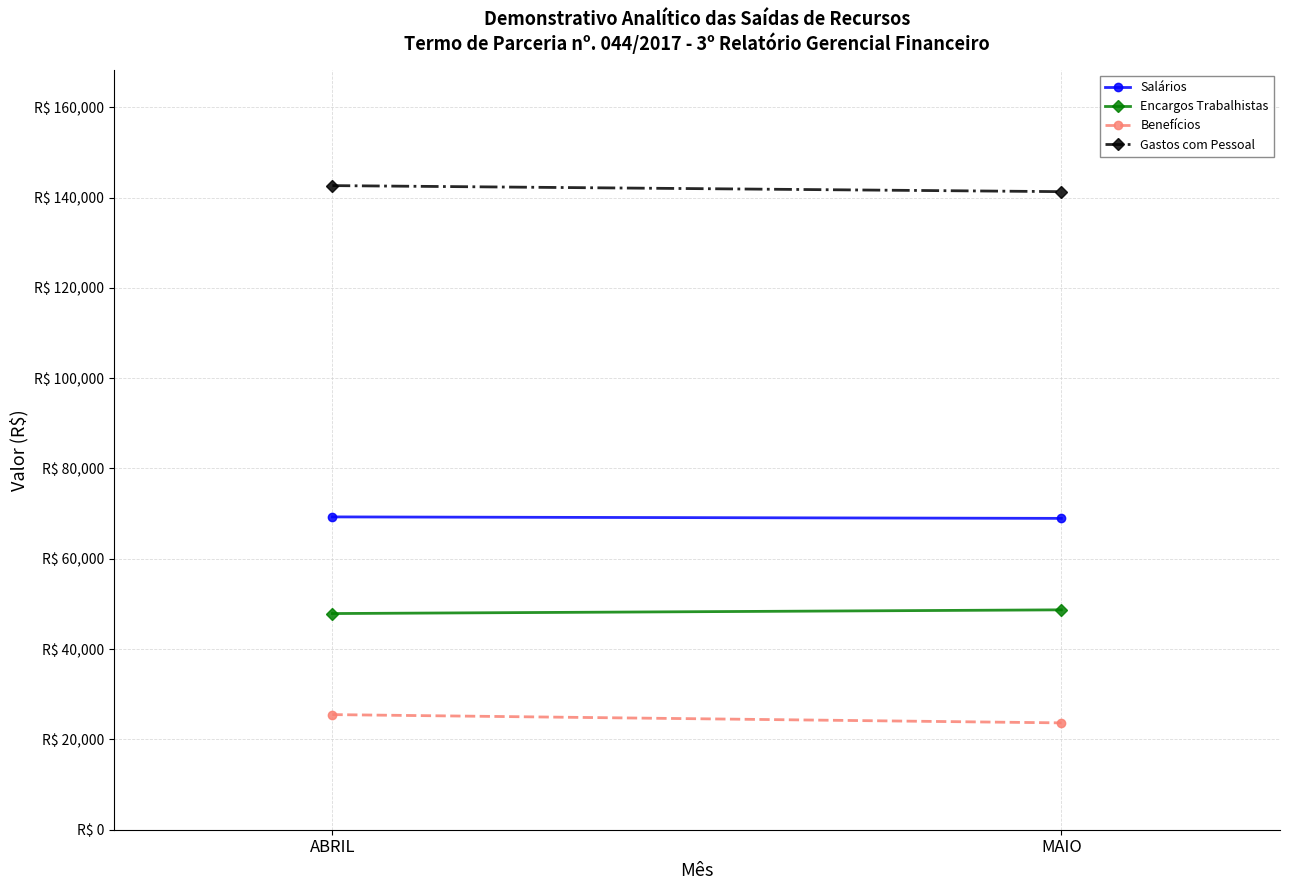

What is the value of the Benefícios point at the 2nd from the left?

23661.5